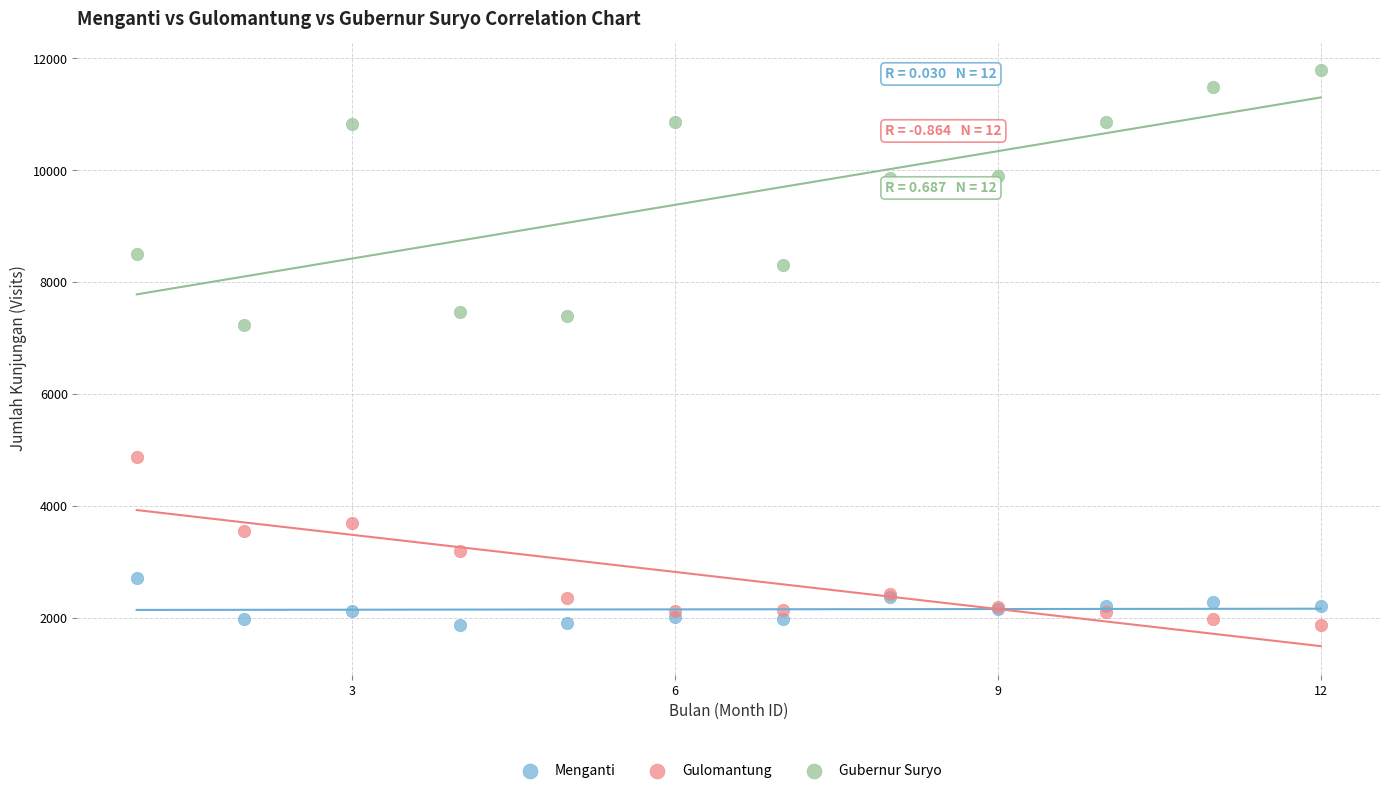

Which series has the largest Y range (max minus min)?

Gubernur Suryo